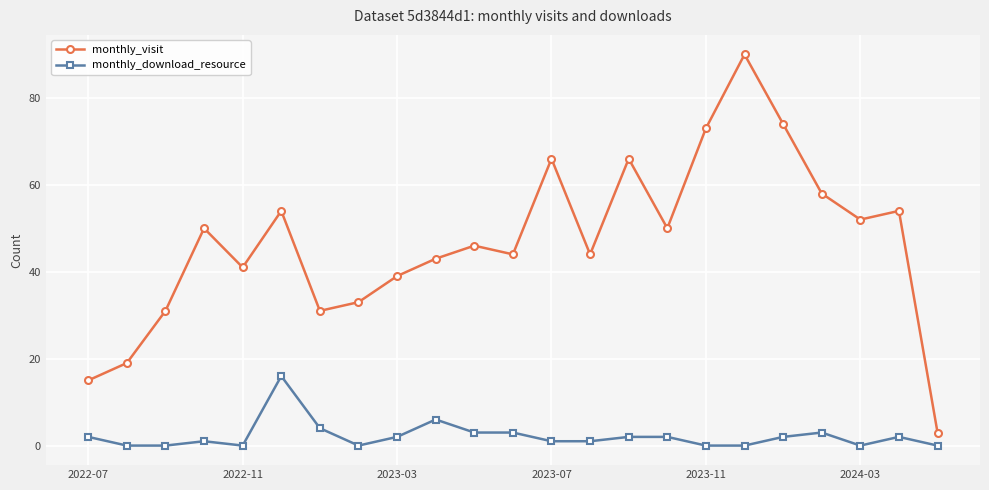

How many values in the monthly_download_resource series are below 2?

11